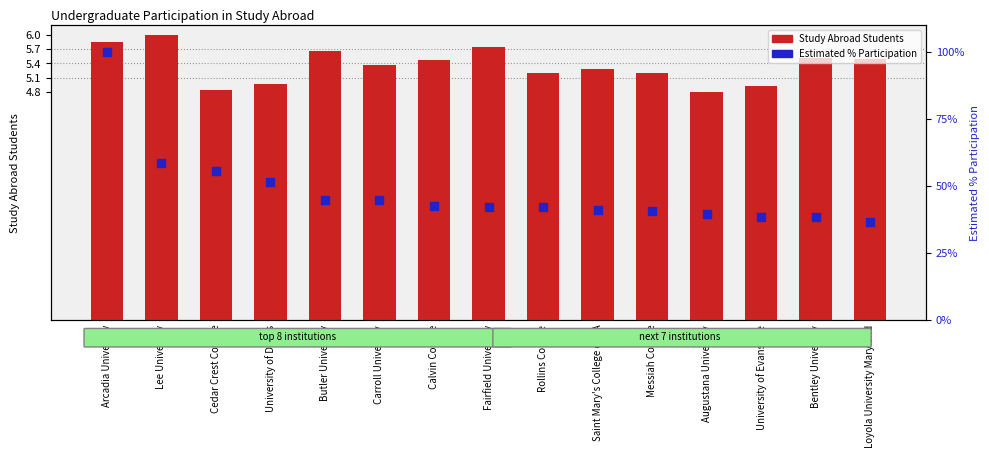

What are all the series names shown in the legend?

Study Abroad Students, Estimated % Participation